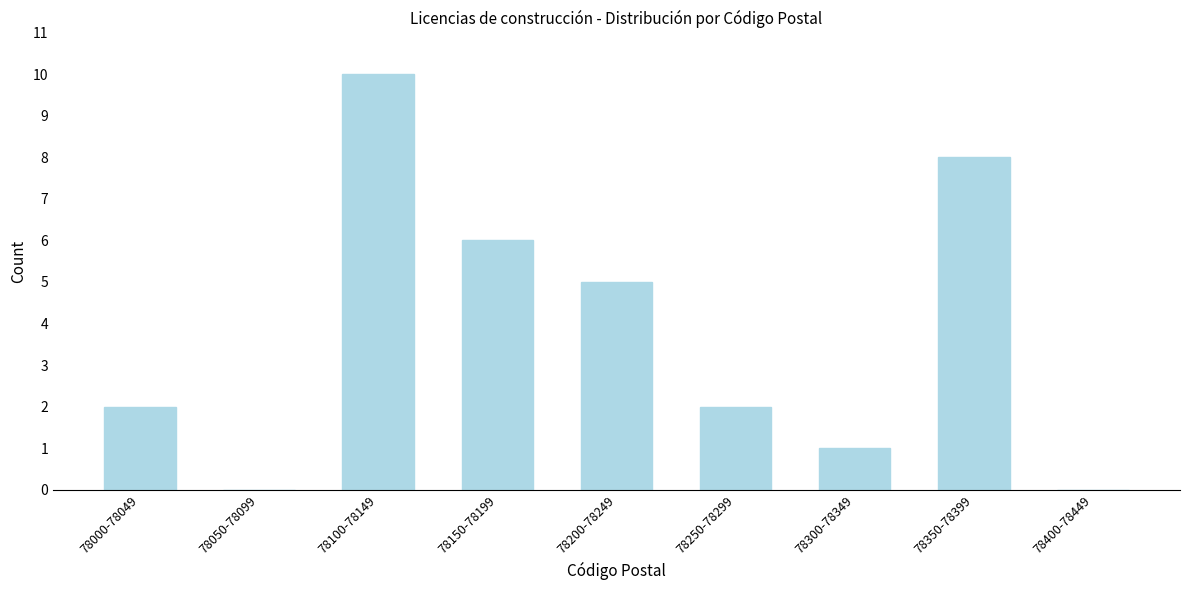

Reading left to right, list all the values displayed in this chart.

78000-78049=2	78050-78099=0	78100-78149=10	78150-78199=6	78200-78249=5	78250-78299=2	78300-78349=1	78350-78399=8	78400-78449=0